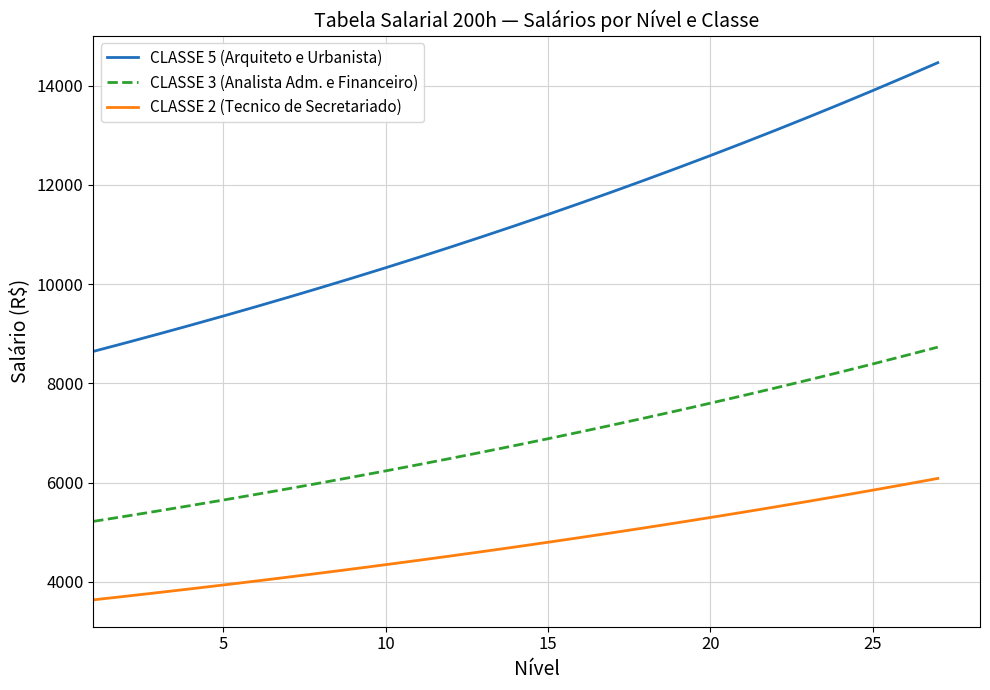

Which series has the largest total across all categories?

CLASSE 5 (Arquiteto e Urbanista)